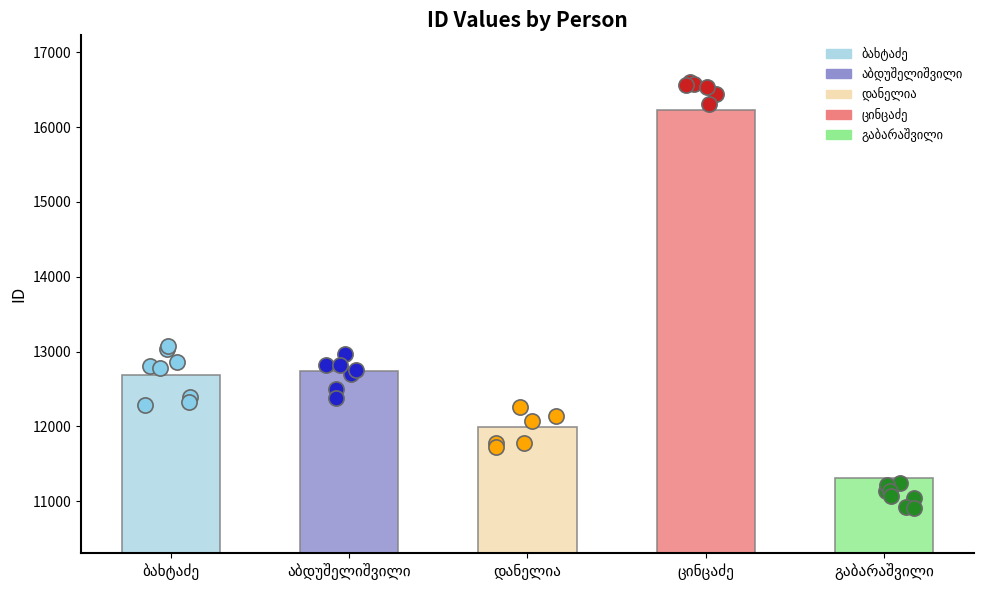

What is the change in value from აგრაფინა ლაზარეს ასული ბახტაძე to ელისაბედ დავითის ასული აბდუშელიშვილი?

+55